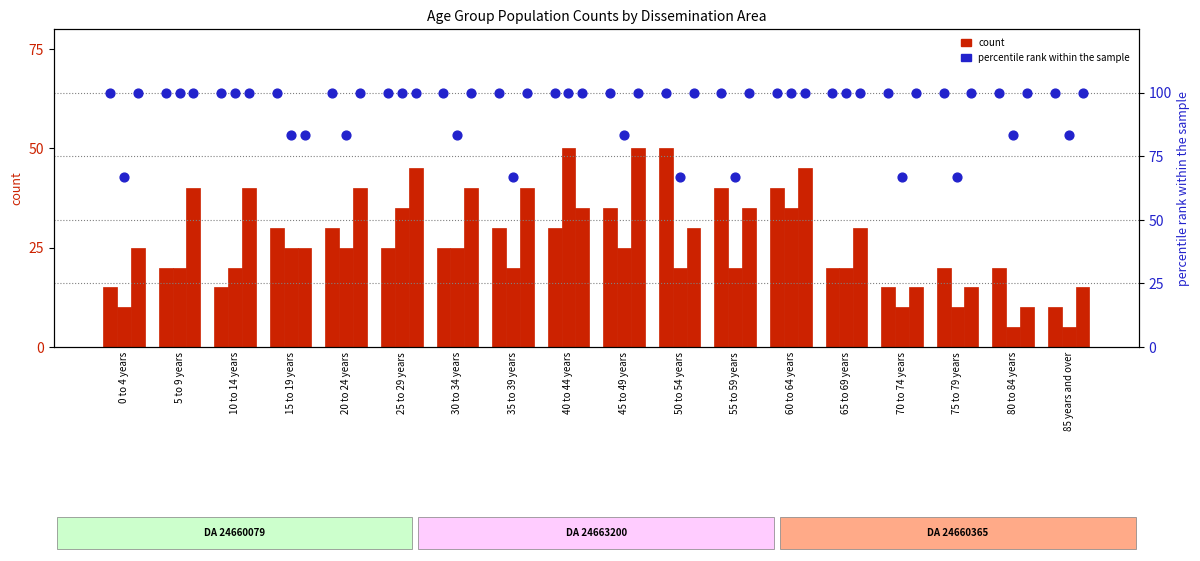

At how many categories does at least one series exceed 97?

18